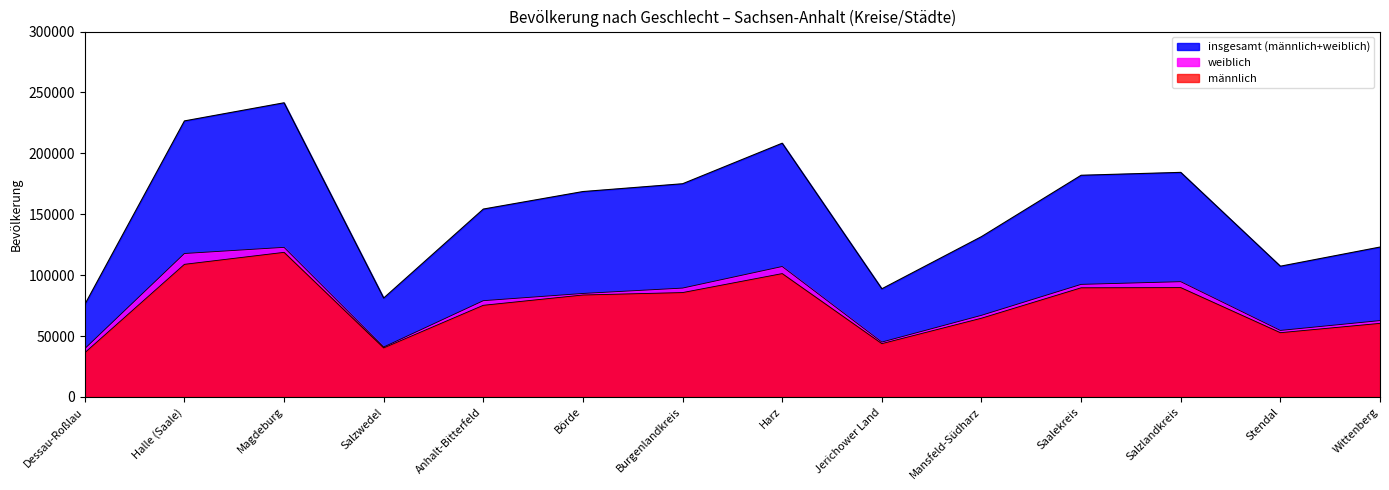

What is the label of the 3rd point from the left?

Magdeburg